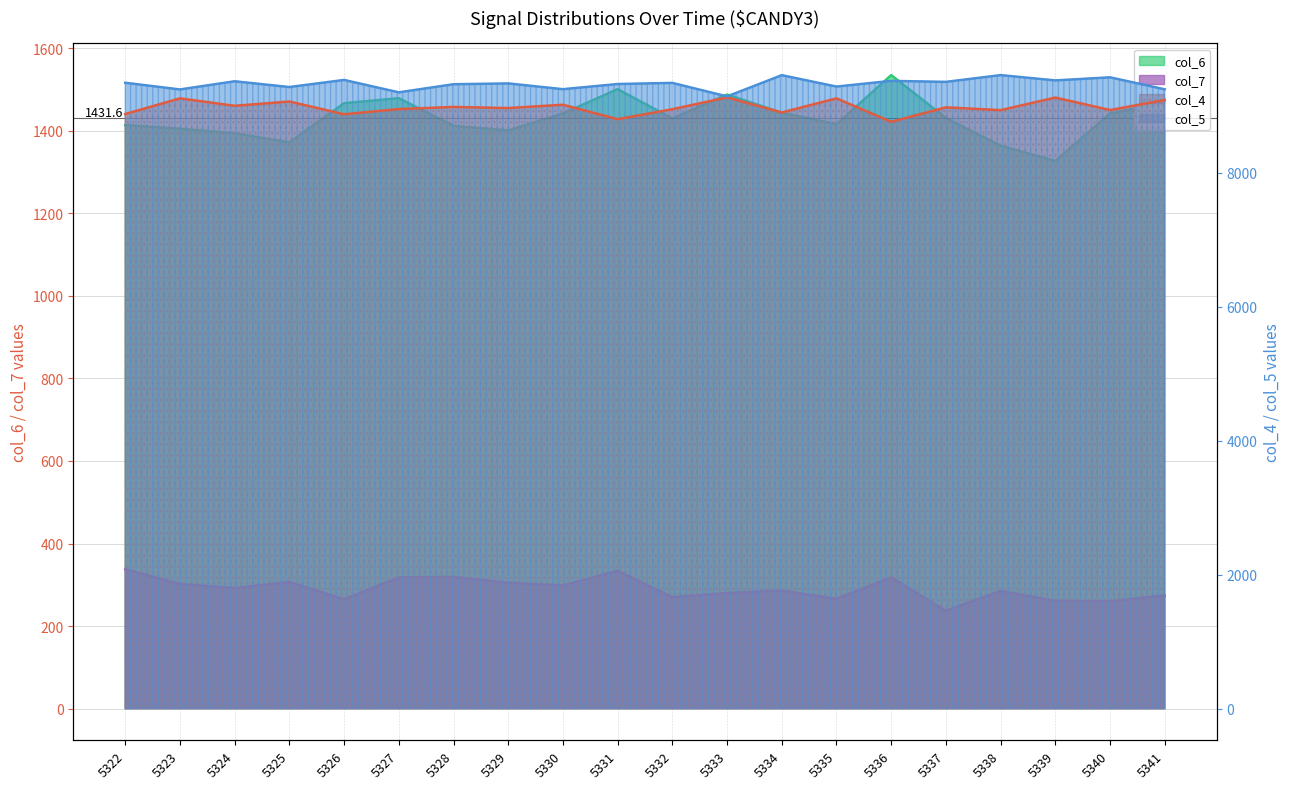

How many data points in col_7 are less than 292?

10